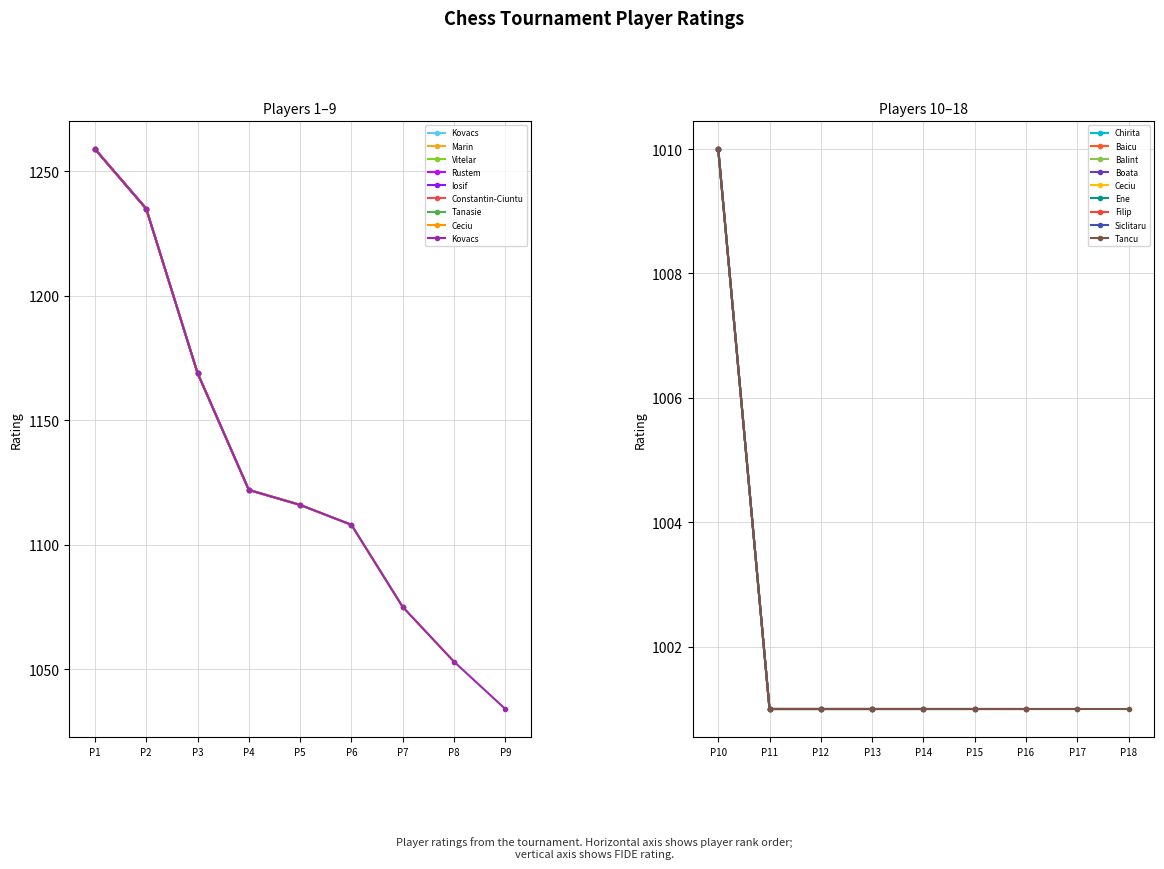

Rank the categories by Vitelar value from highest to lowest.

P1, P2, P3